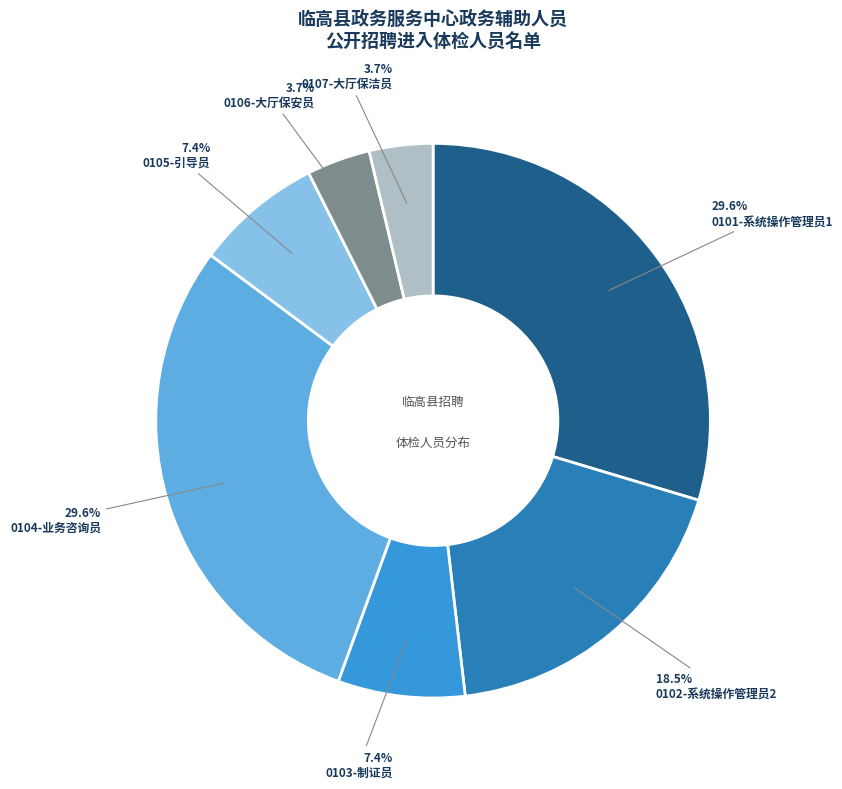

To the nearest percent, what is the combined percentage of 0102-系统操作管理员2 and 0103-制证员?

26%